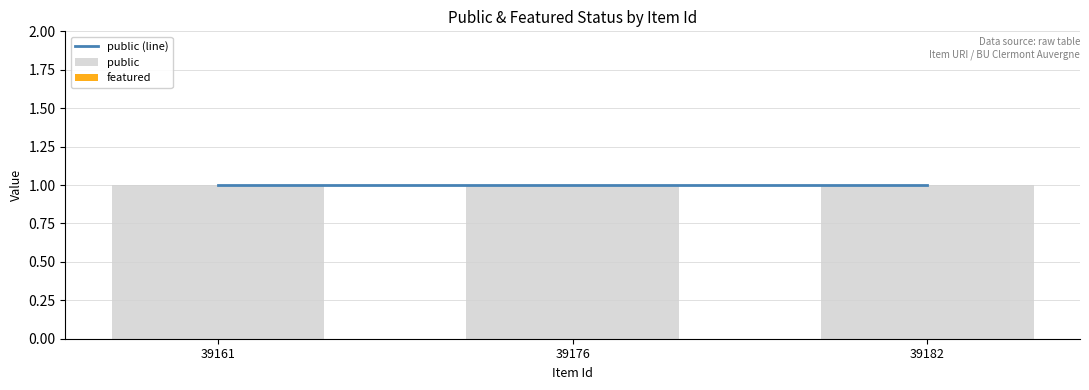

What is the total value across all series at 39176?

2